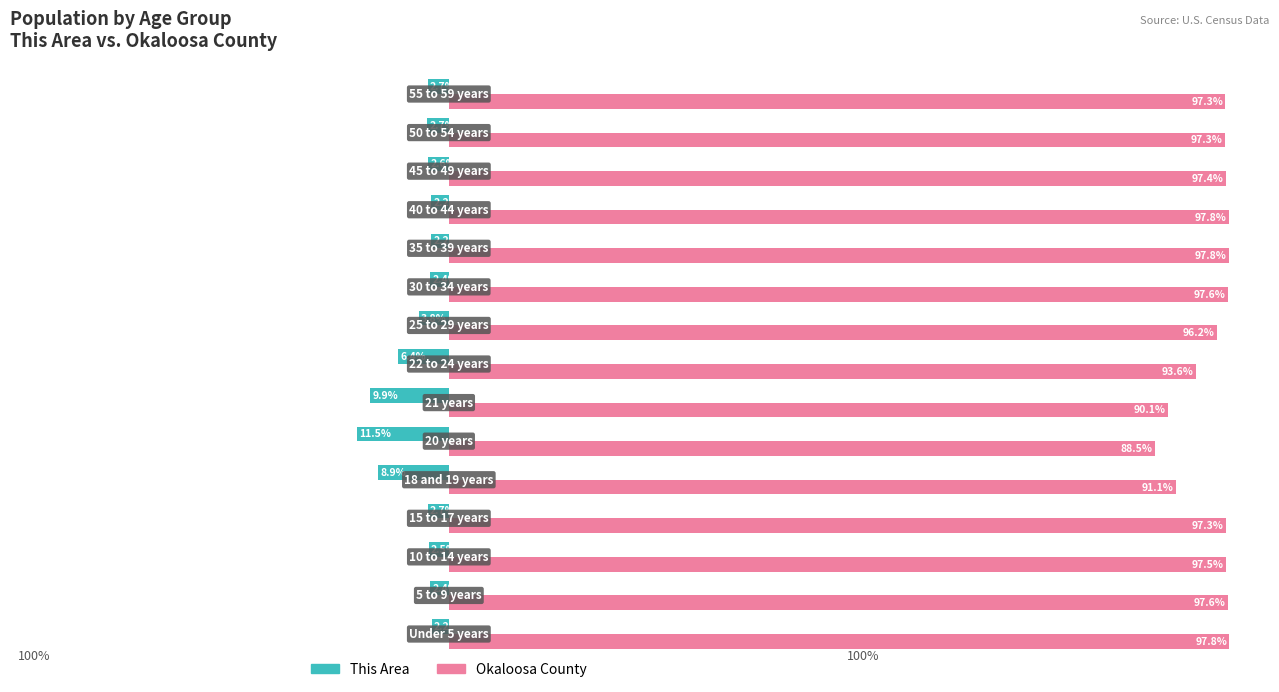

Rank the series by their maximum value, from highest to lowest.

Okaloosa County, This Area